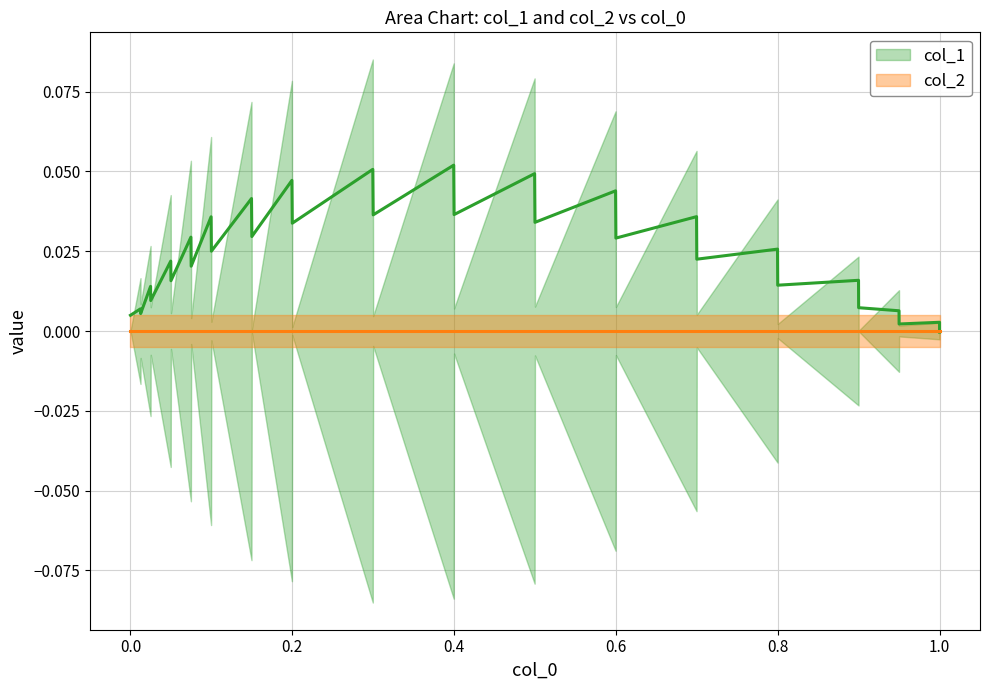

At 13, list the series in order from largest to smallest.

col_1, col_2